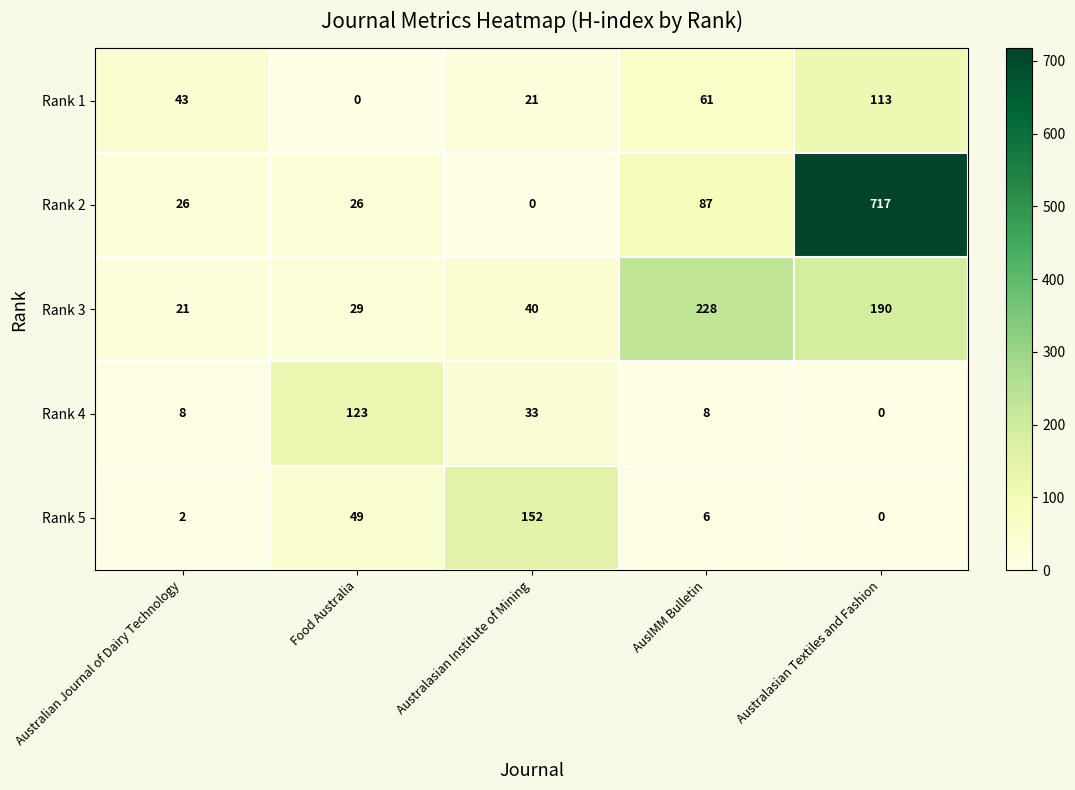

At which label is Rank 3 closest to 124?

Australasian Textiles and Fashion